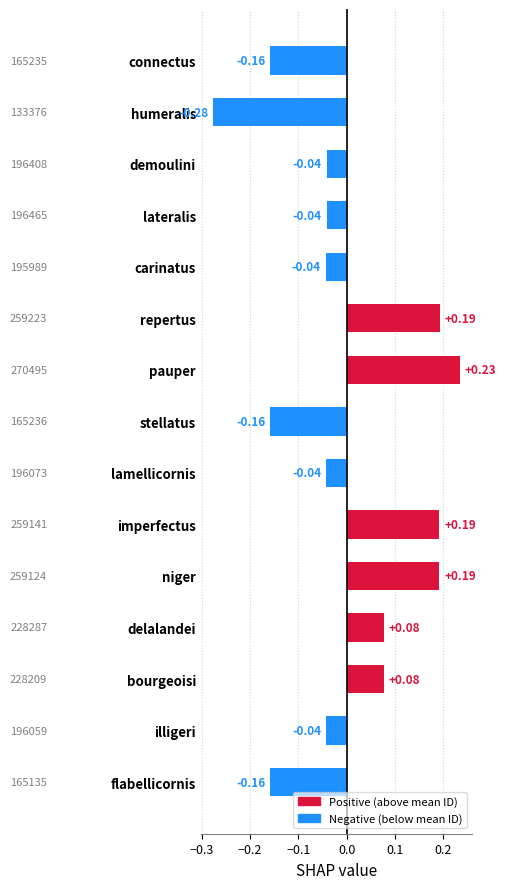

Which category has the lowest value across all series?

humeralis